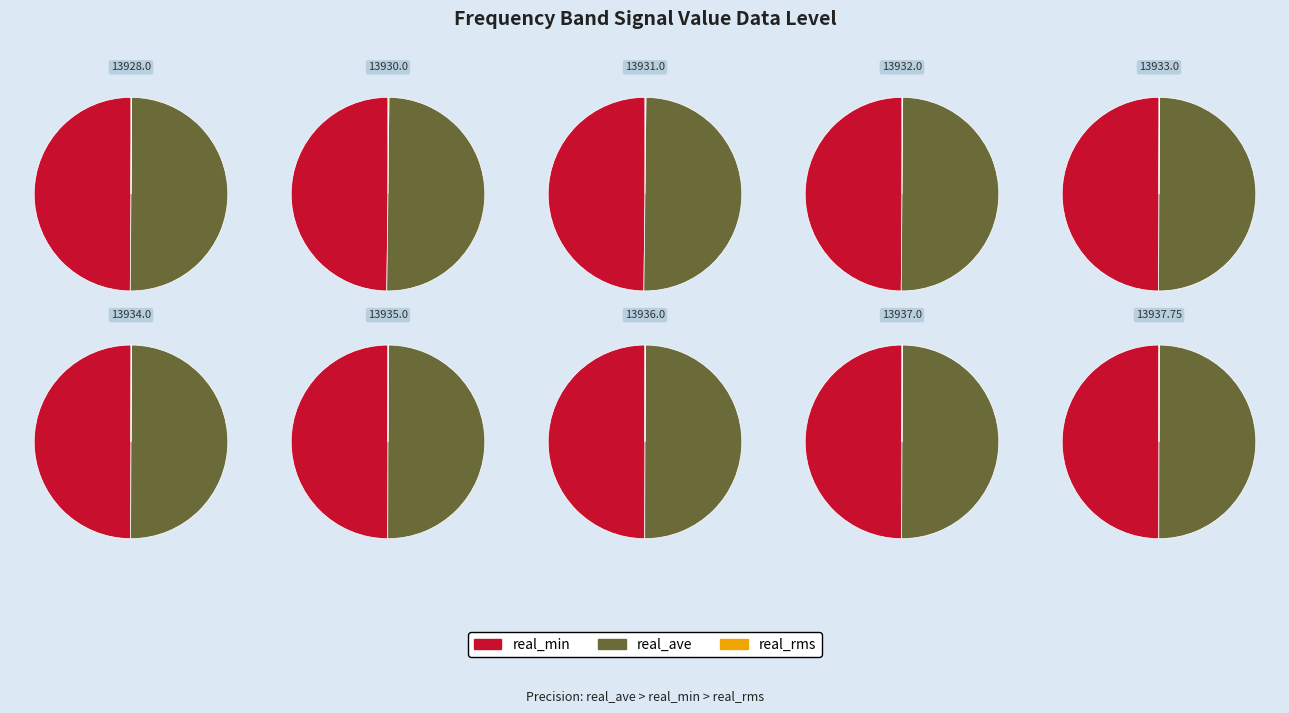

Is there a majority slice in this chart?

No